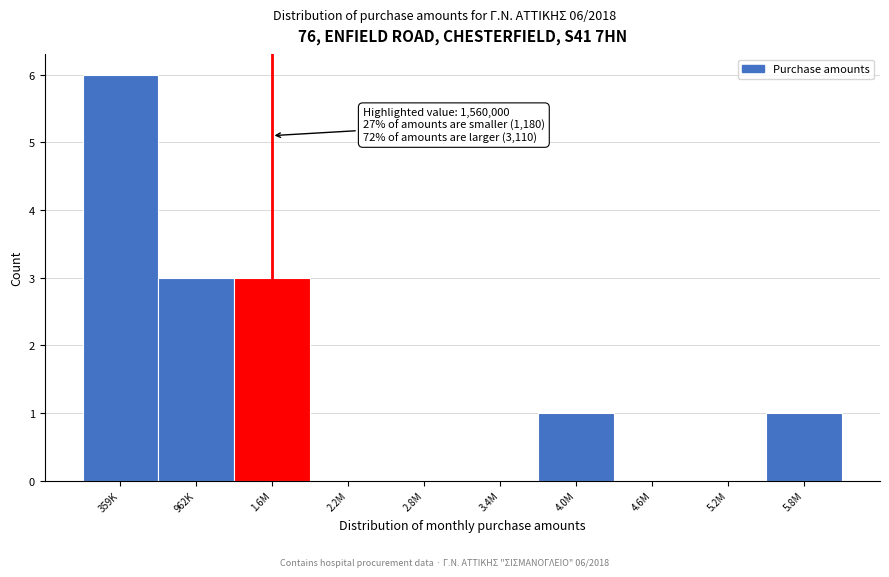

Reading left to right, list all the values displayed in this chart.

359K=6	962K=3	1.6M=3	2.2M=0	2.8M=0	3.4M=0	4.0M=1	4.6M=0	5.2M=0	5.8M=1